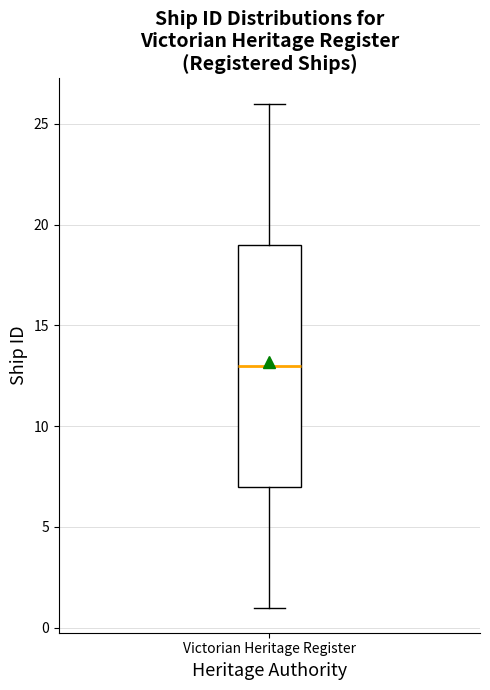

Transcribe this box plot: give where the median line is, the range the box spans, and where the two whiskers end, as read against the y-axis. The values are not printed on the chart, so give them approximately, as read against the axis.

median 13, box 7 to 19, whiskers 1 to 26